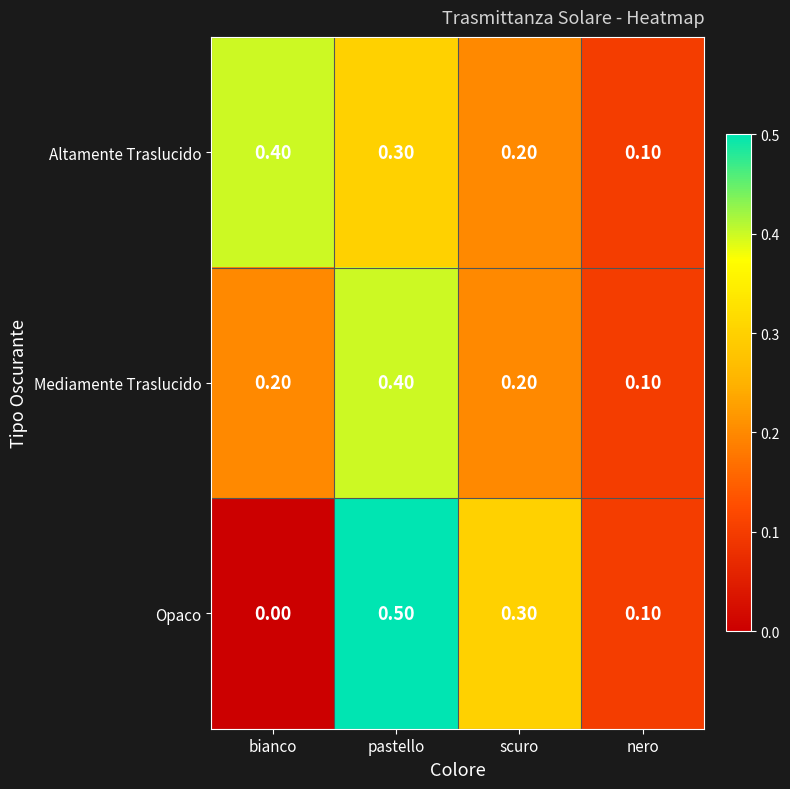

Where is Mediamente Traslucido nearest to the value 0?

nero